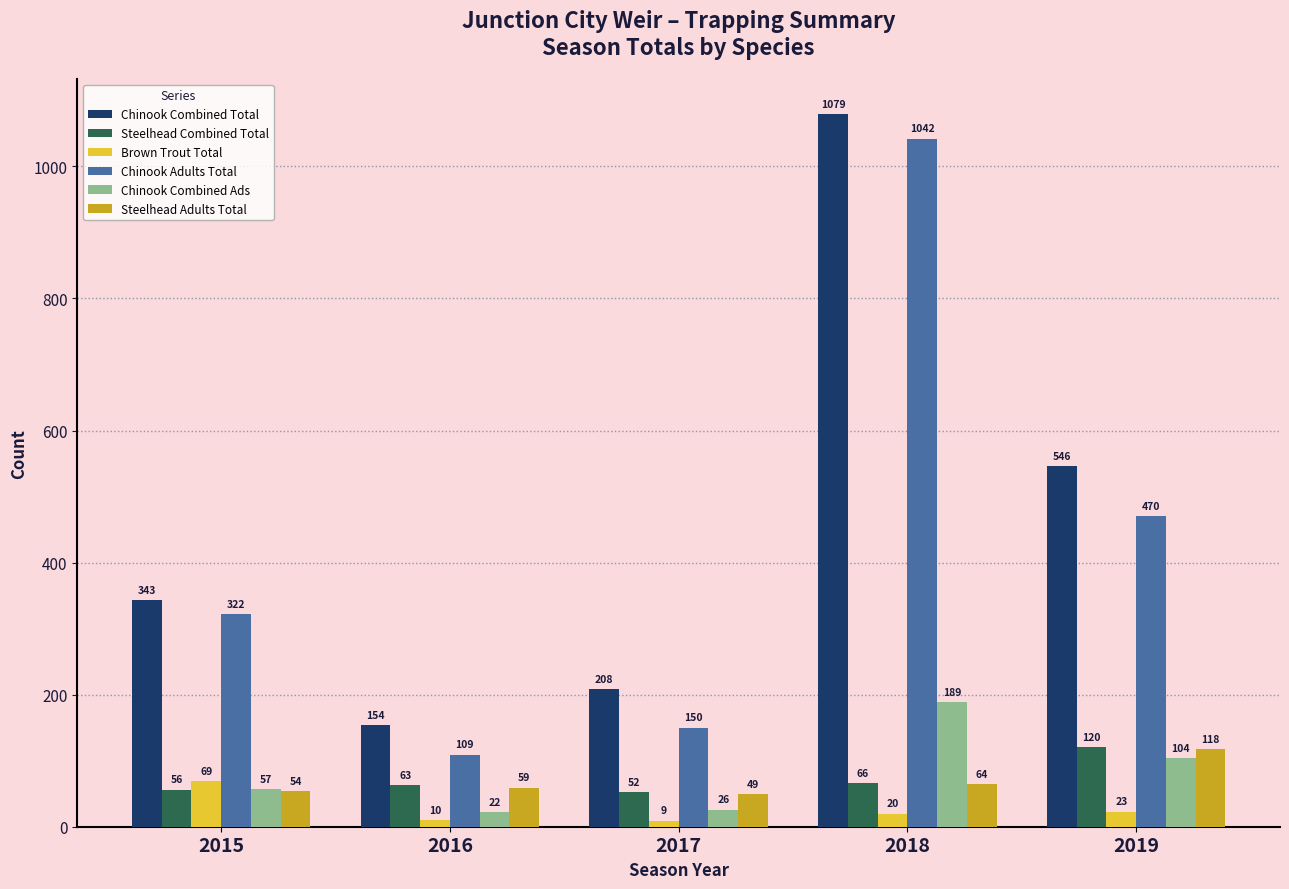

Rank the series by their maximum value, from lowest to highest.

Brown Trout Total, Steelhead Adults Total, Steelhead Combined Total, Chinook Combined Ads, Chinook Adults Total, Chinook Combined Total